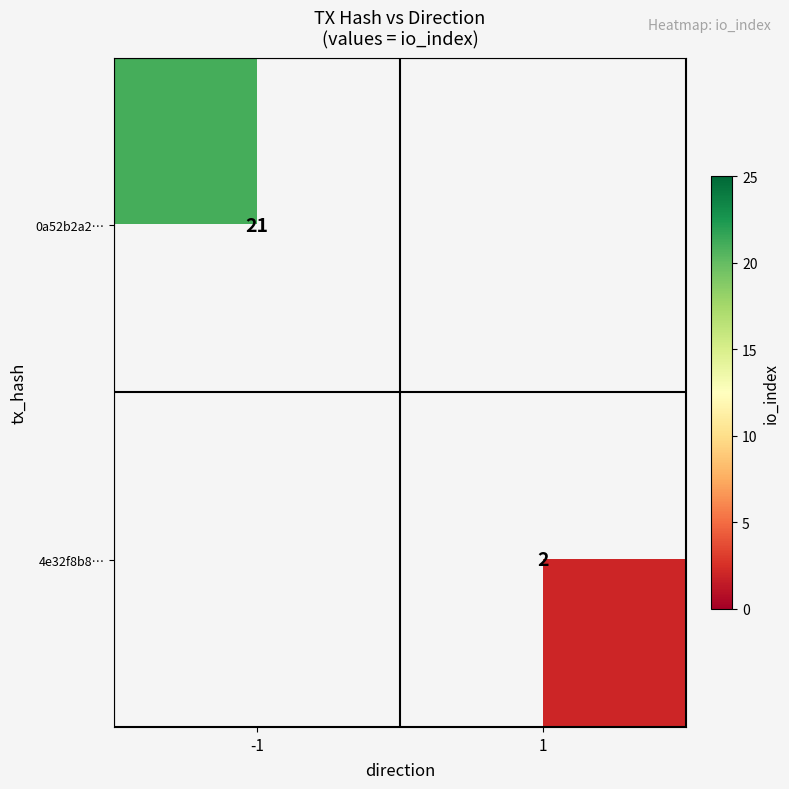

The 4e32f8b8… series shows 3.2 at 1. True or false?

False